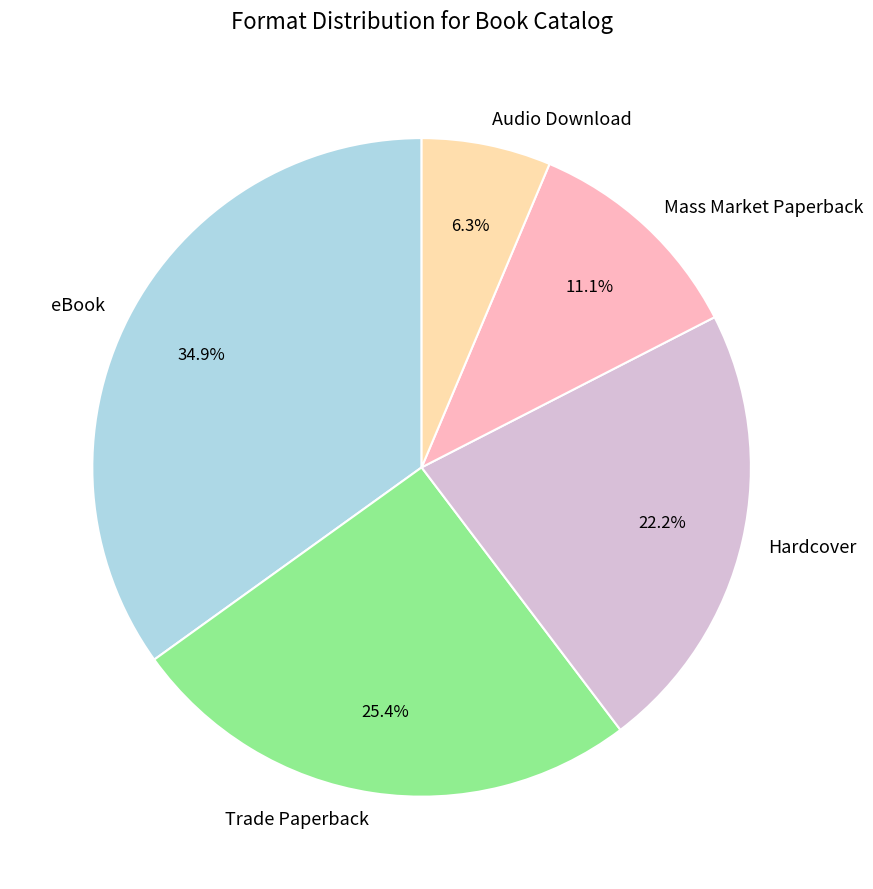

How many segments does this pie chart have?

5